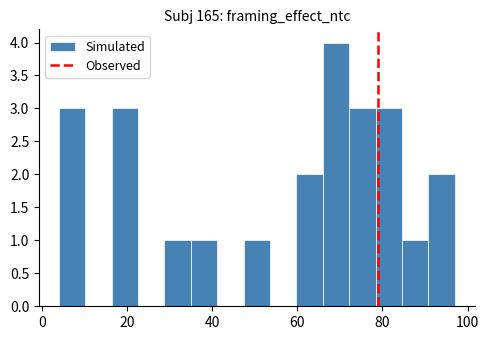

Read against the x-axis, roughly where is the centre of the tallest bar?

70